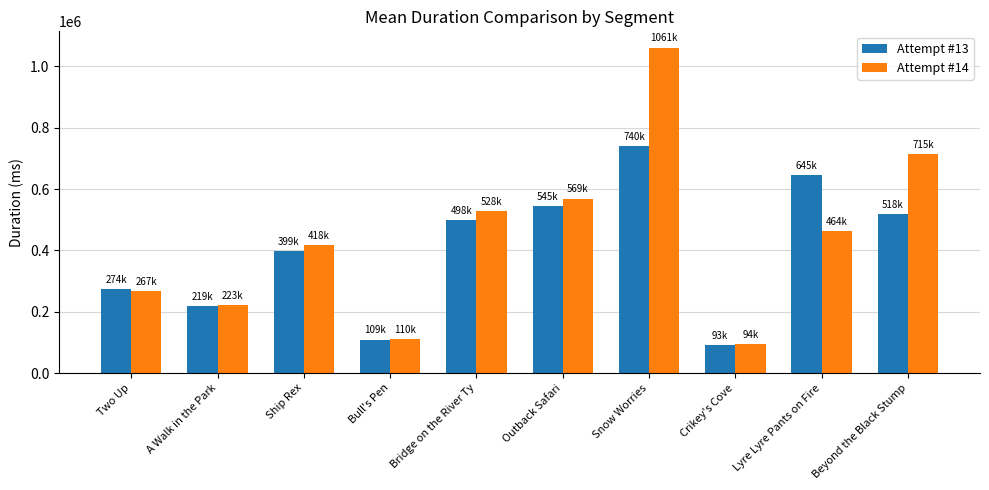

Which series has the widest spread of values?

Attempt #14